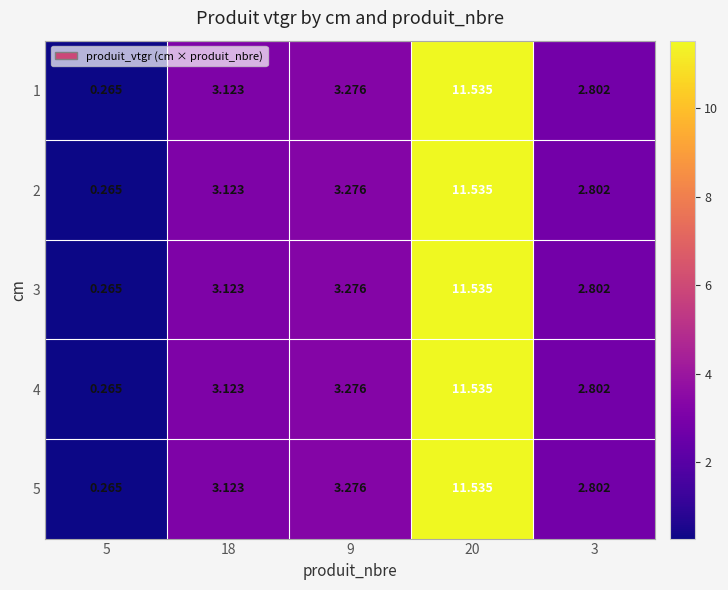

Is the value of 2 at 20 greater than the value of 1 at 18?

Yes